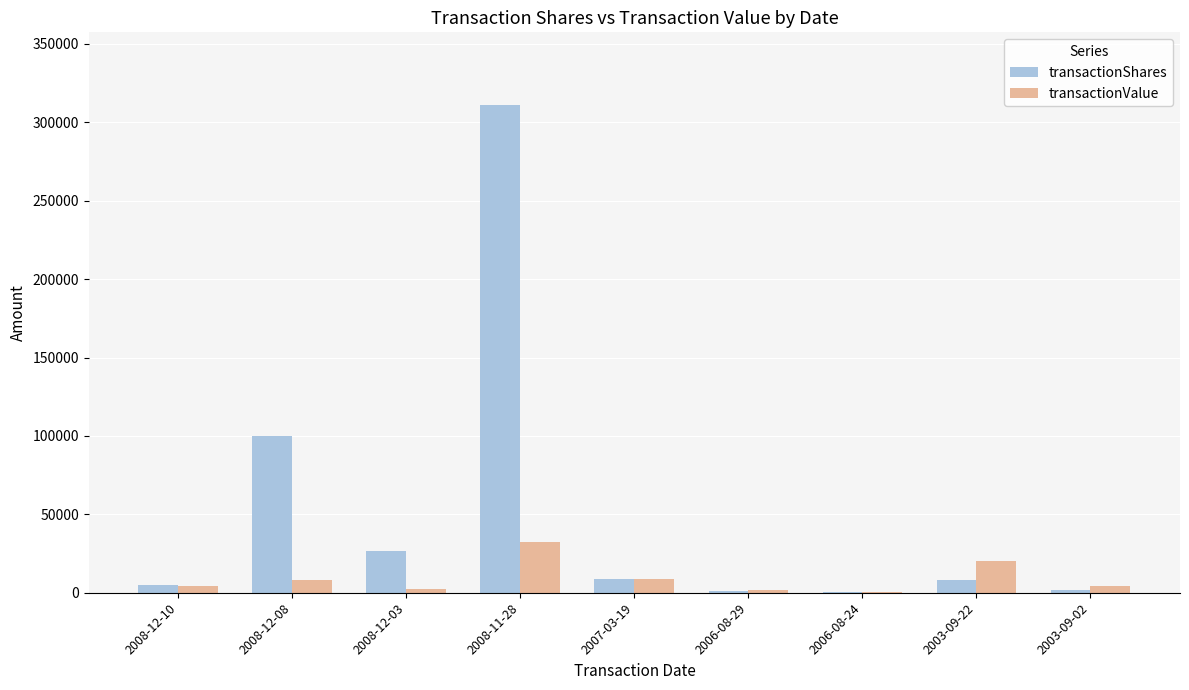

Which series has the largest total across all categories?

transactionShares